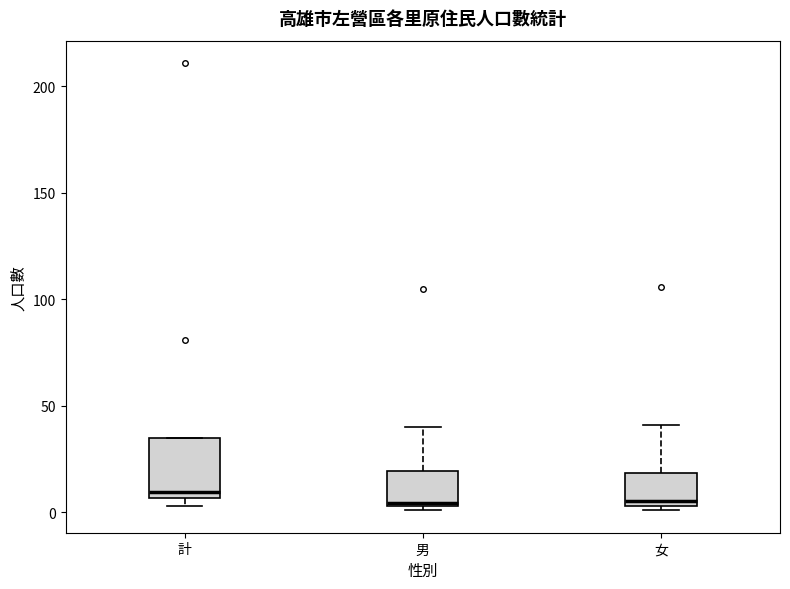

Comparing the boxes themselves (not the whiskers), which one is the tallest?

計